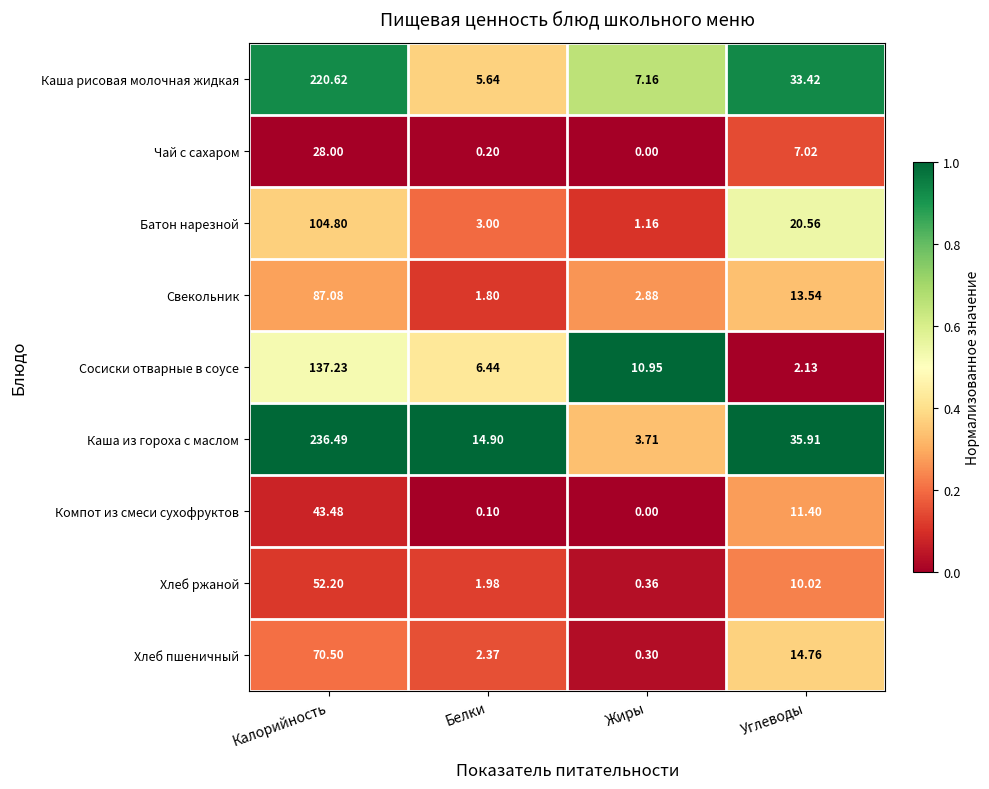

What is the total value across all series at Белки?

36.4